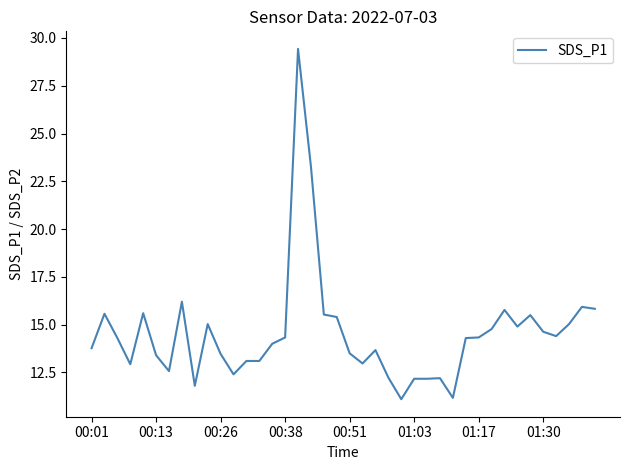

What is the maximum value shown in the chart?

29.4